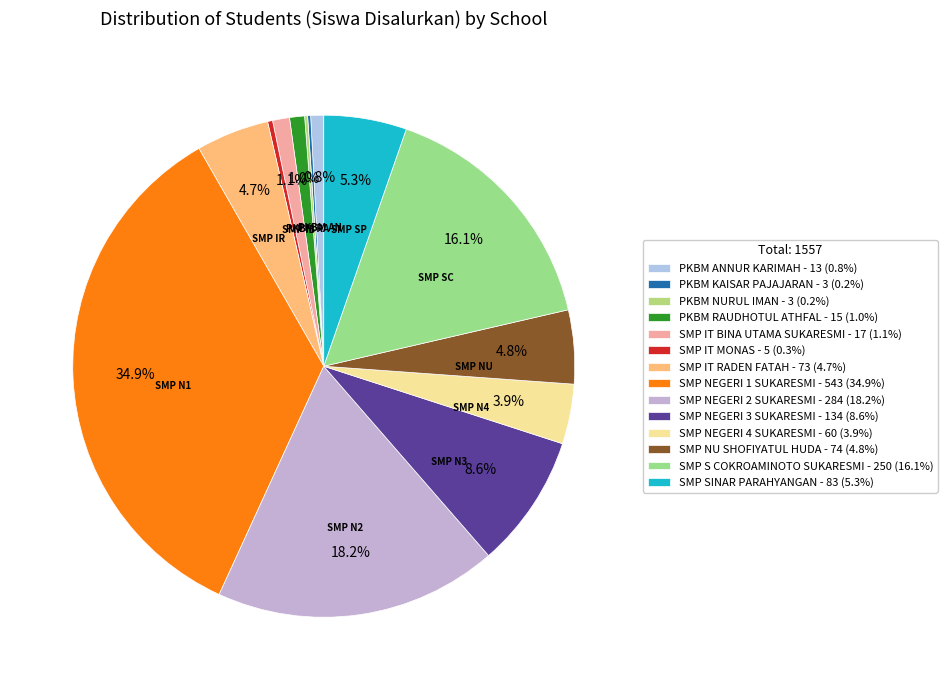

How many segments does this pie chart have?

14